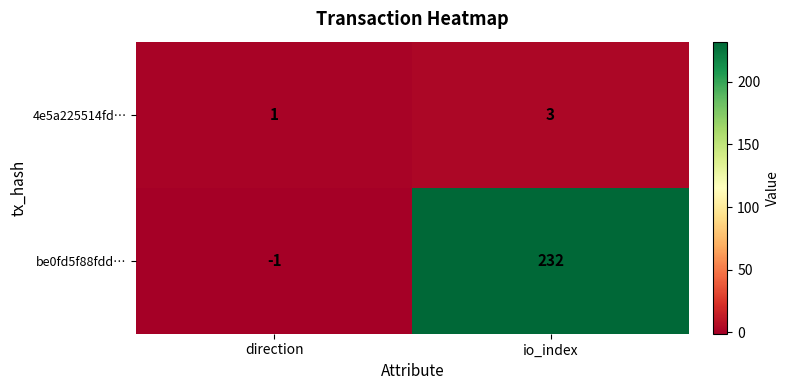

Which category has the highest value in the 4e5a225514fd… series?

io_index